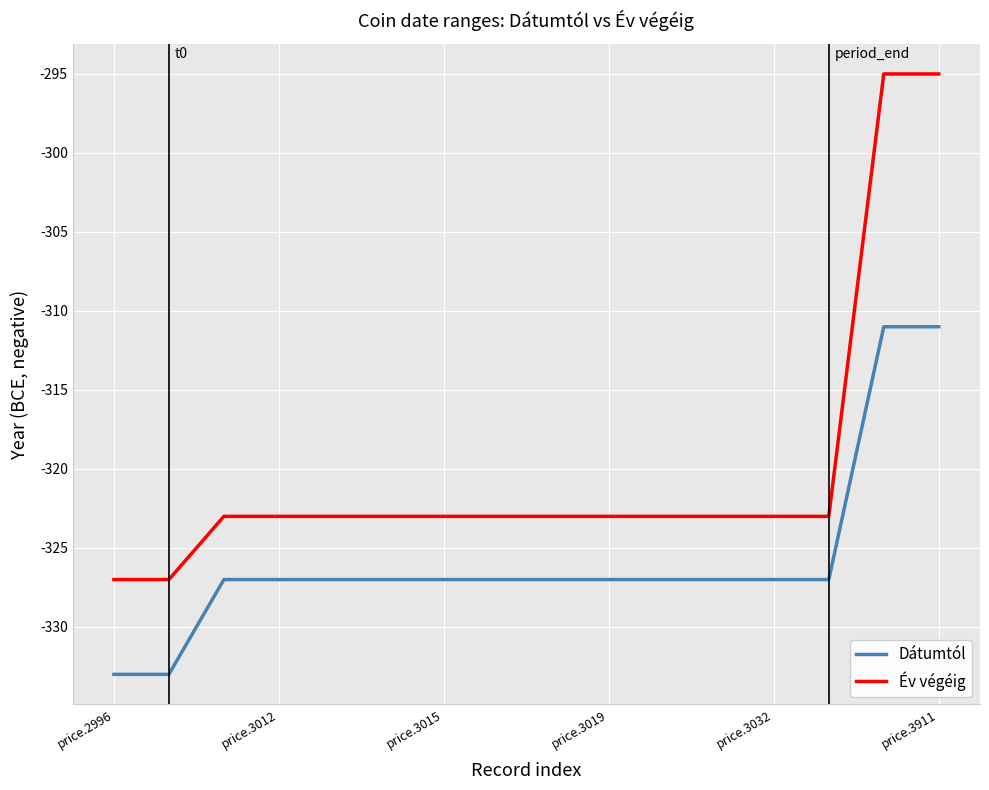

Which series has the largest total across all categories?

Év végéig